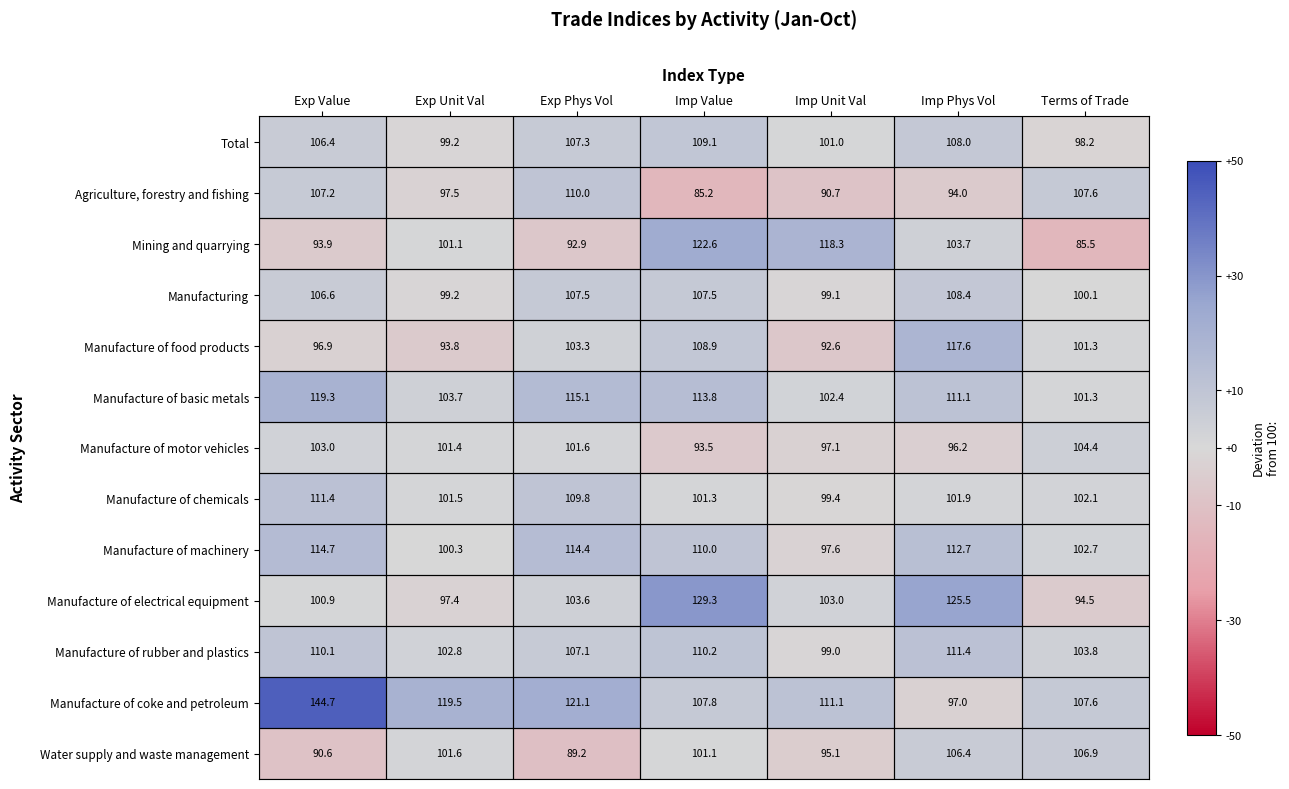

Is it true that Manufacture of food products equals 40.5 at Imp Value?

False